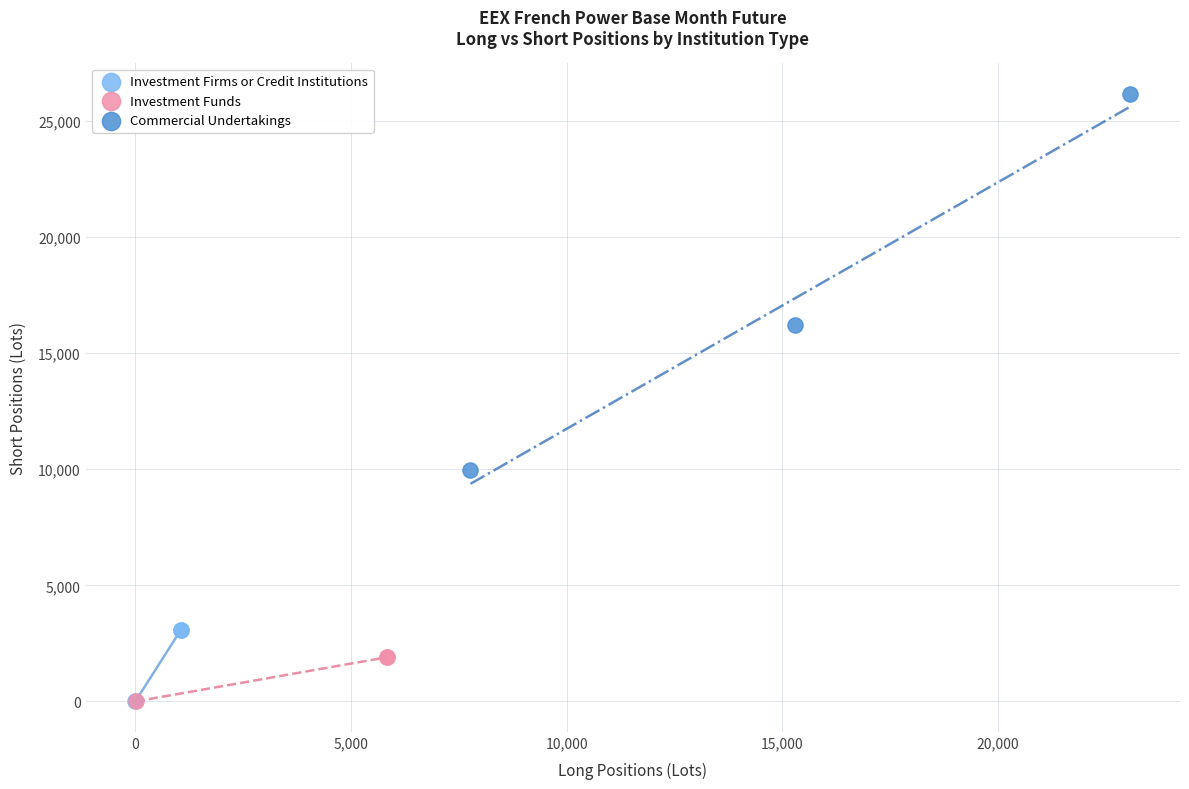

What are all the series names shown in the legend?

Investment Firms or Credit Institutions, Investment Funds, Commercial Undertakings